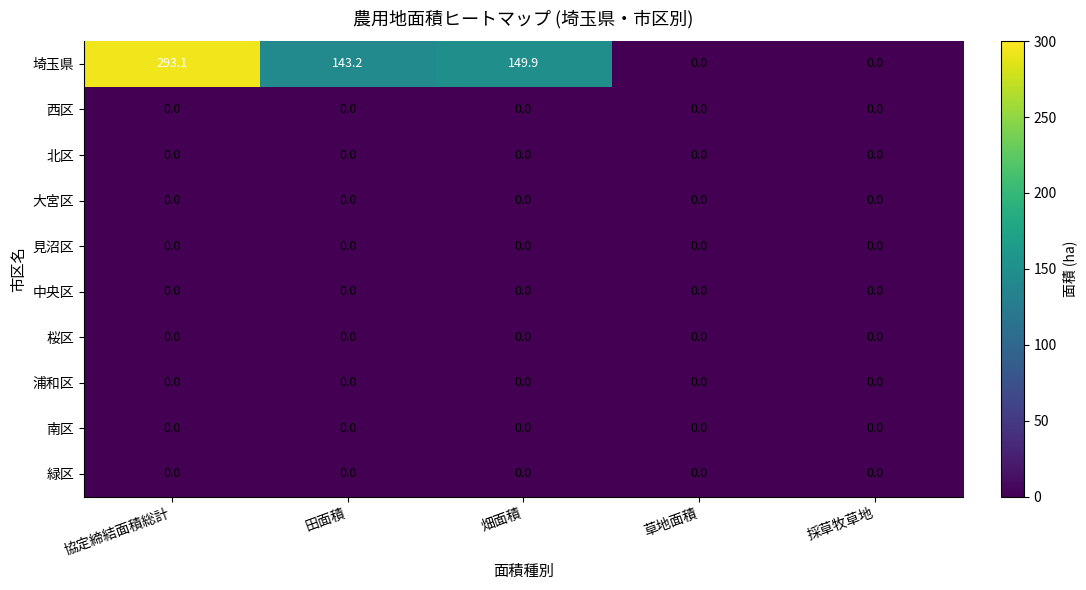

The 西区 series shows 0.0 at 田面積. True or false?

True